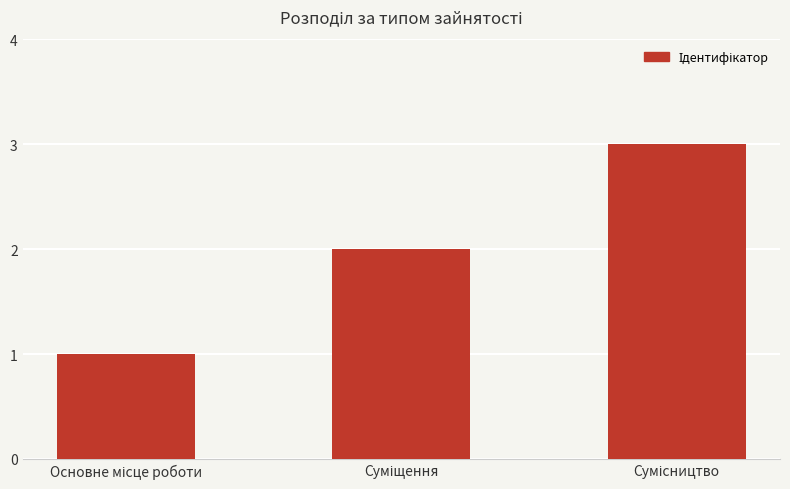

What is the greatest value displayed?

3